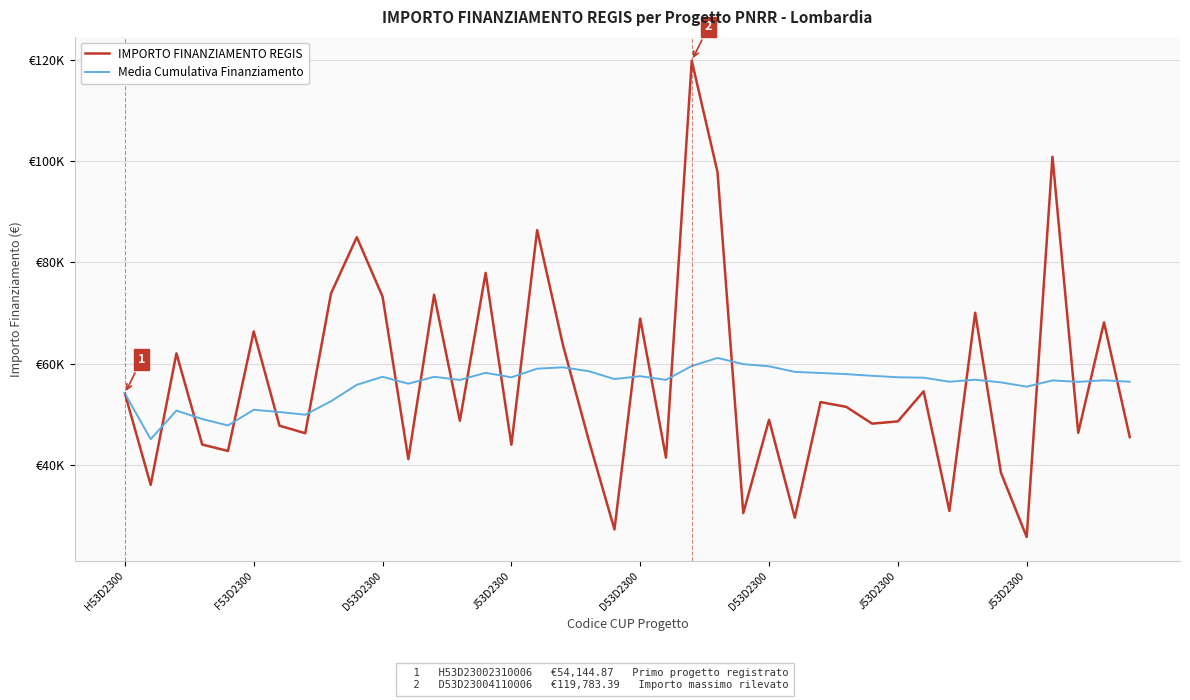

What are all the series names shown in the legend?

IMPORTO FINANZIAMENTO REGIS, Media Cumulativa Finanziamento